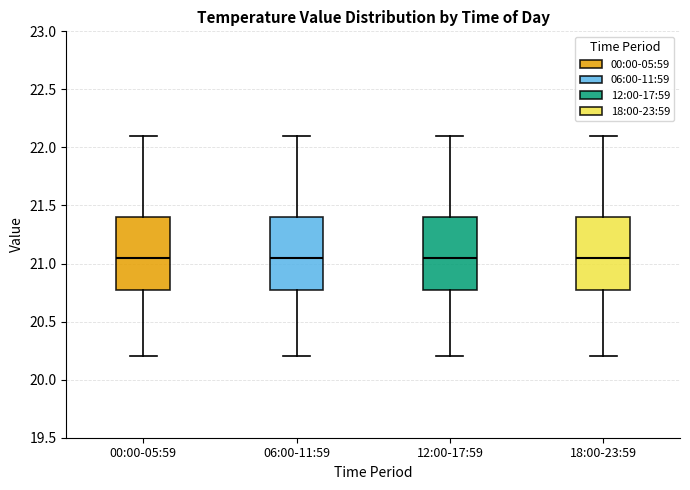

Reading left to right, read every box against the y-axis: the position of its median line, the range the box covers, and the ends of its whiskers. The values are not printed on the chart, so give them approximately, as read against the axis.

00:00-05:59: median 21.05, box 20.80 to 21.40, whiskers 20.20 to 22.10
06:00-11:59: median 21.05, box 20.80 to 21.40, whiskers 20.20 to 22.10
12:00-17:59: median 21.05, box 20.80 to 21.40, whiskers 20.20 to 22.10
18:00-23:59: median 21.05, box 20.80 to 21.40, whiskers 20.20 to 22.10